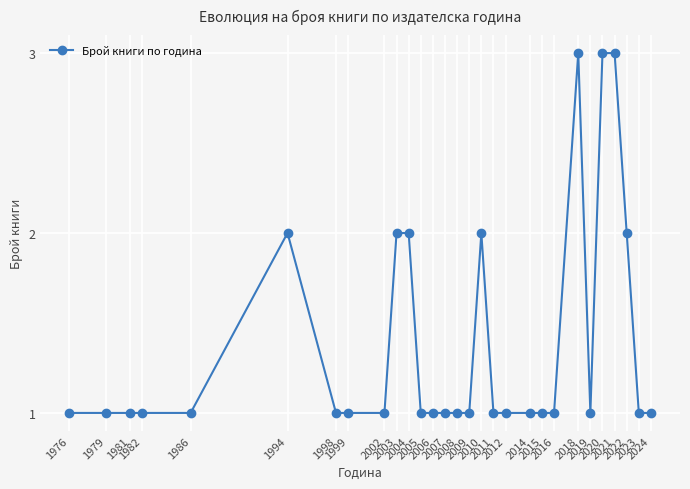

What is the approximate value at 2016?

1